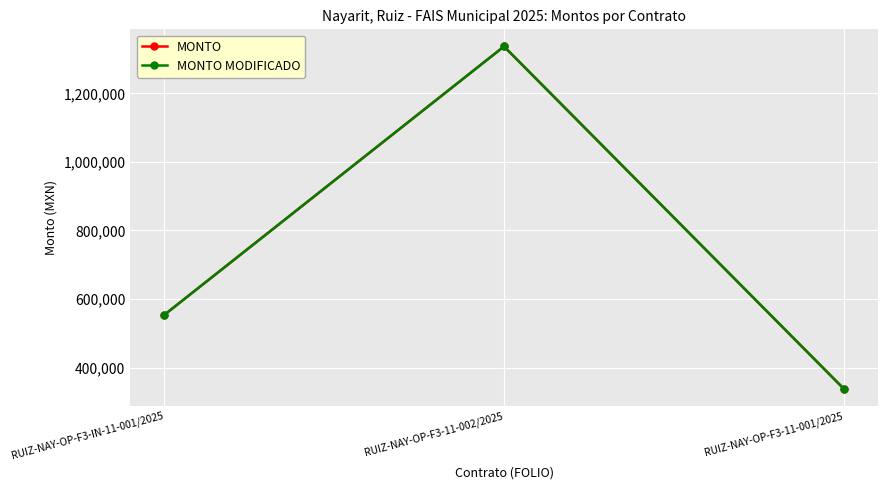

Which series has the largest range (max minus min)?

MONTO